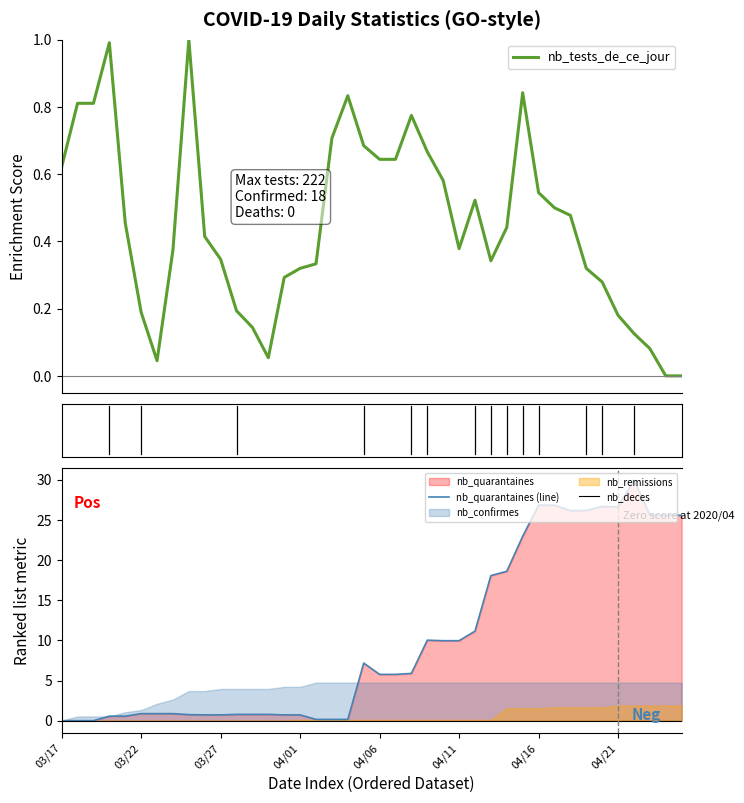

Is this an area chart (filled region under the line)?

No